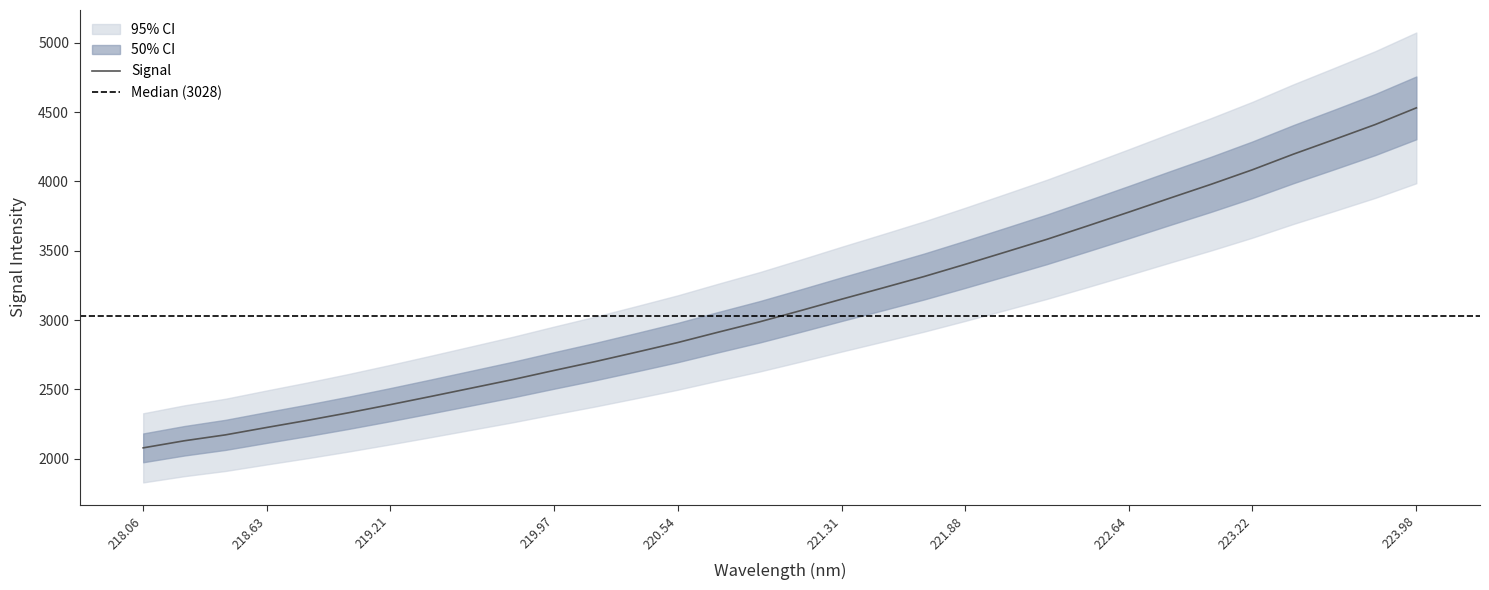

Count the number of values greater than 3068.

16